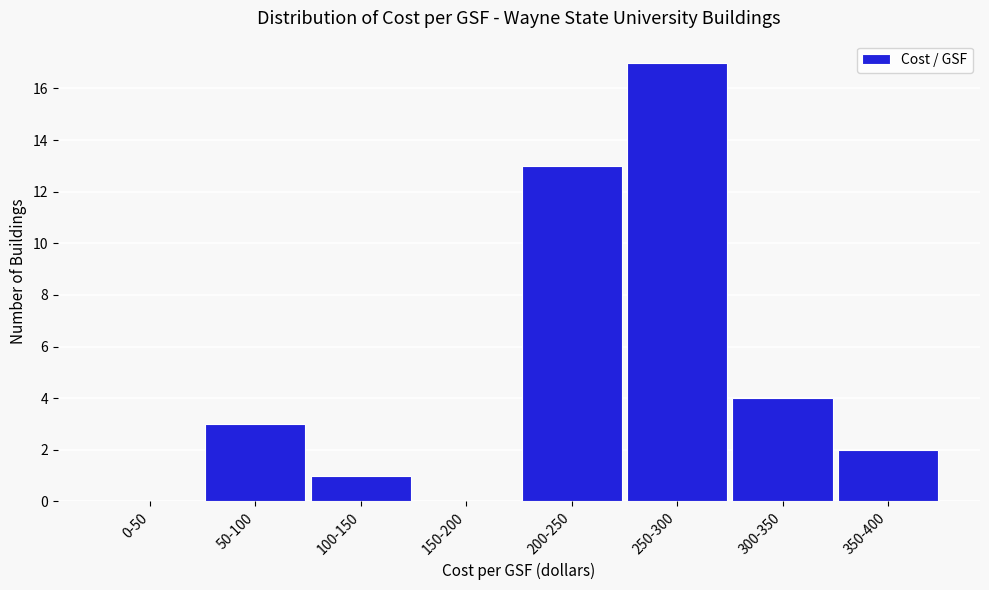

Reading left to right, list all the values displayed in this chart.

0-50=0	50-100=3	100-150=1	150-200=0	200-250=13	250-300=17	300-350=4	350-400=2